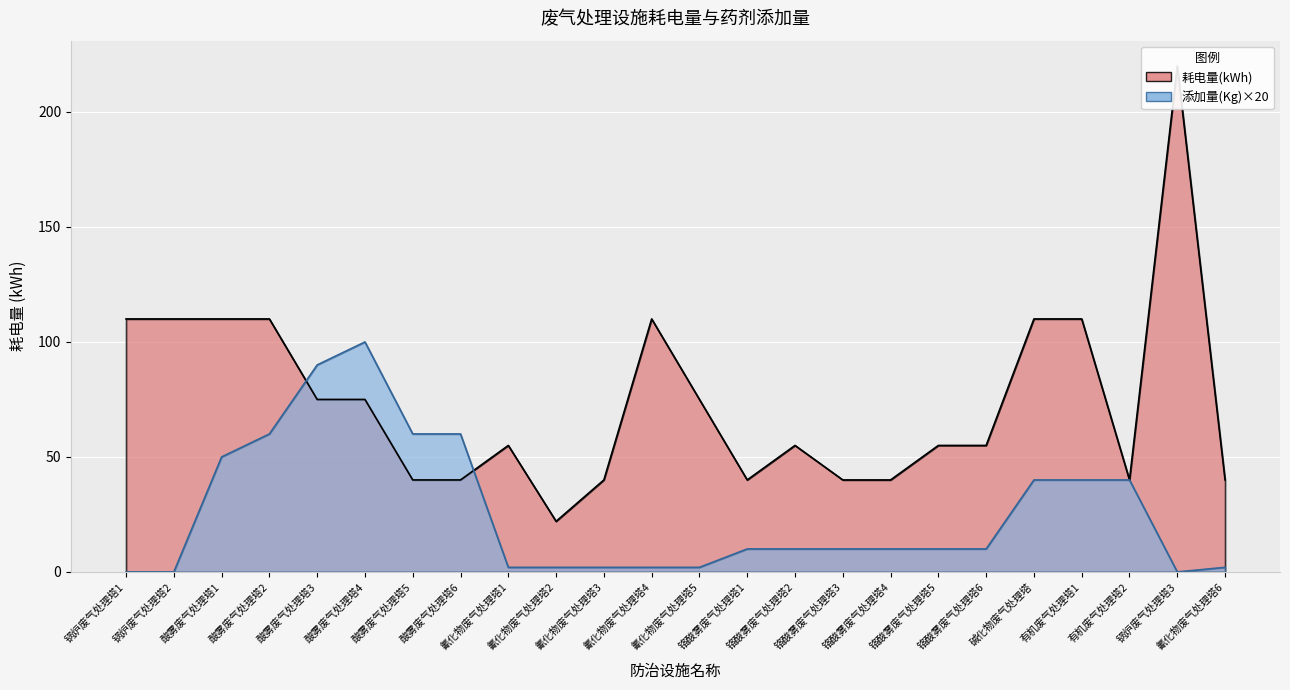

What is the label of the 15th point from the right?

氰化物废气处理塔2